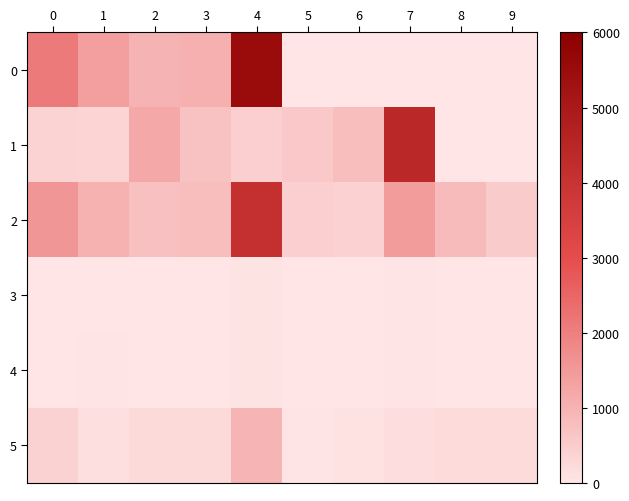

Reading left to right, what are all the values shown in this chart?

0: 0=2090.4	1=1371.2	2=988.0	3=1036.0	4=5485.6	5=0.0	6=0.0	7=0.0	8=0.0	9=0.0
1: 0=369.5	1=342.0	2=1202.5	3=698.0	4=442.5	5=574.0	6=791.5	7=4420.0	8=0.0	9=0.0
2: 0=1567.8	1=1028.4	2=741.0	3=777.0	4=4114.2	5=443.4	6=410.4	7=1443.0	8=837.6	9=531.0
3: 0=21.6	1=18.4	2=9.2	3=15.6	4=64.8	5=4.8	6=6.0	7=38.8	8=12.8	9=1.6
4: 0=22.2	1=31.5	2=3.9	3=4.5	4=62.1	5=16.5	6=9.0	7=42.6	8=13.8	9=0.3
5: 0=391.5	1=132.3	2=233.1	3=225.9	4=982.8	5=43.2	6=80.1	7=168.3	8=193.5	9=193.5